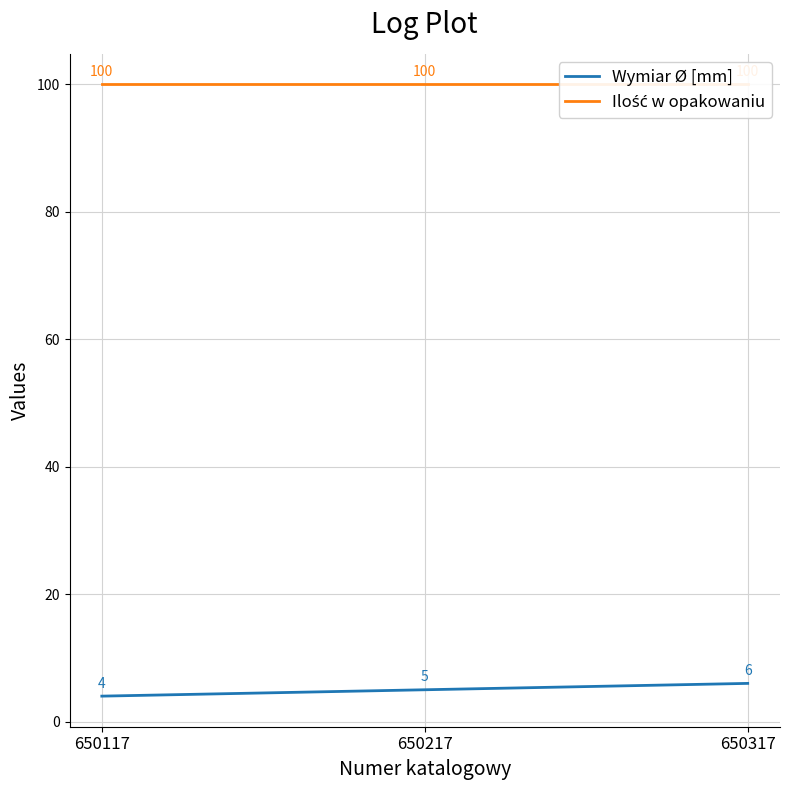

How many values in the Wymiar Ø [mm] series are below 5?

1